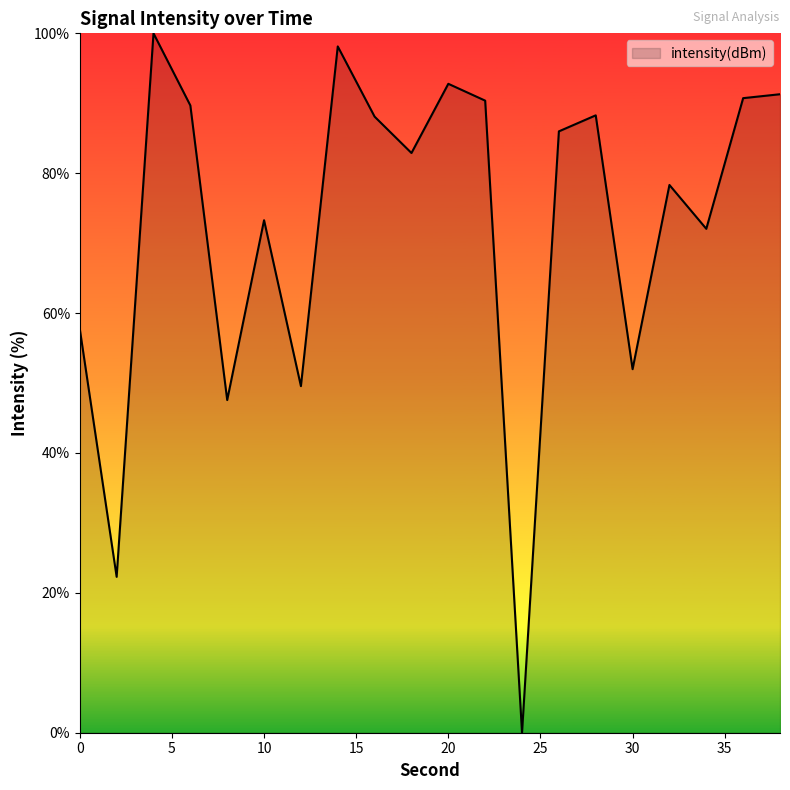

What is the greatest value displayed?

100.0